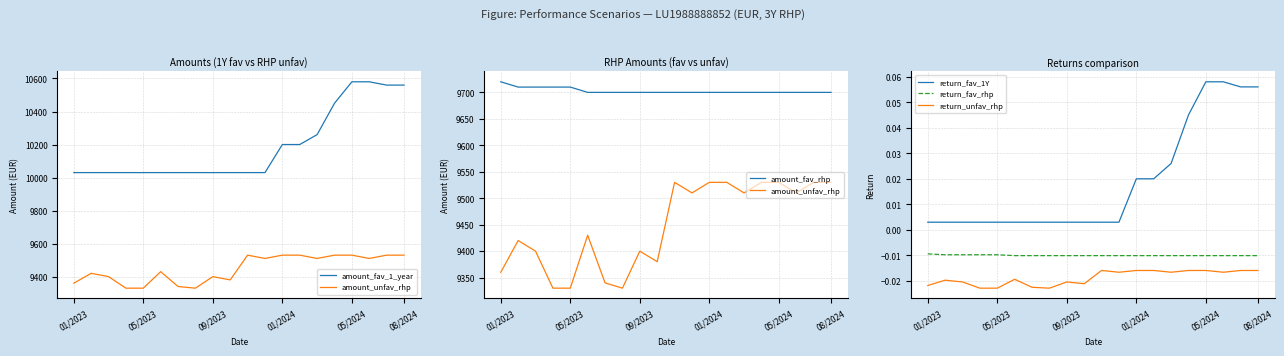

What position from the left is 7?

8